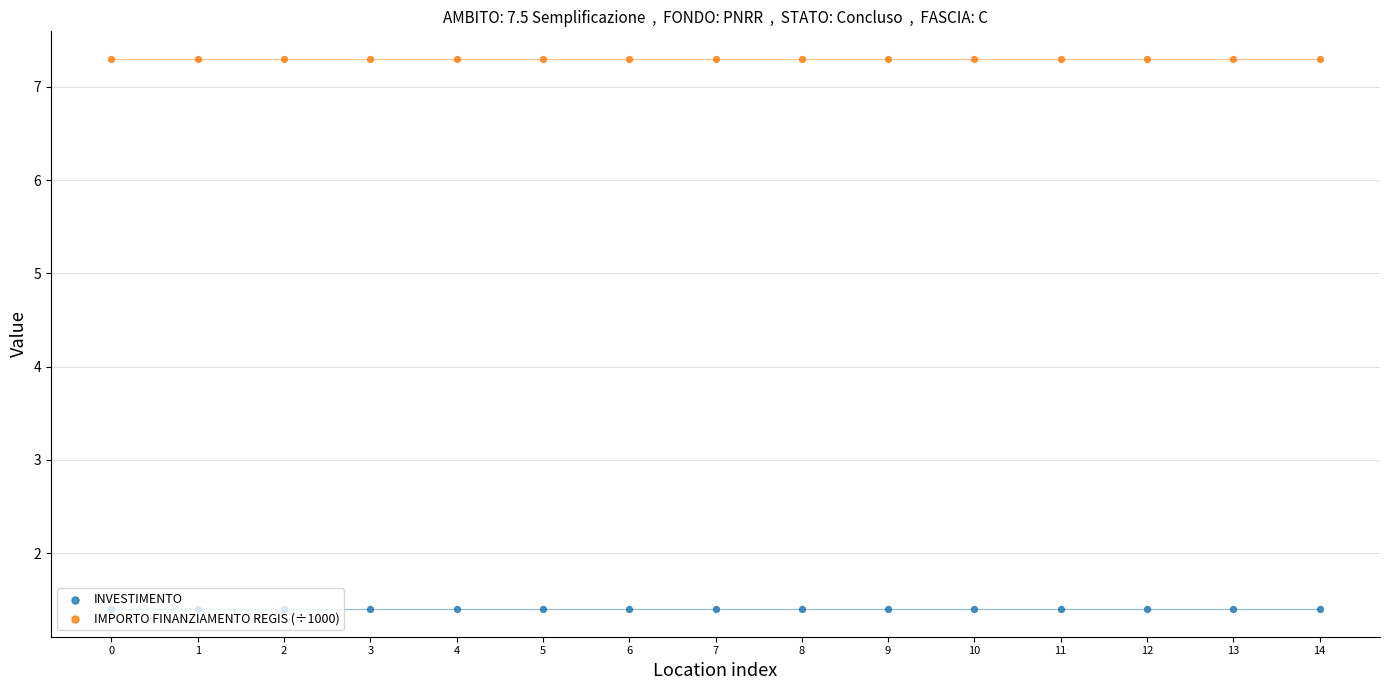

Which series has the largest Y range (max minus min)?

INVESTIMENTO